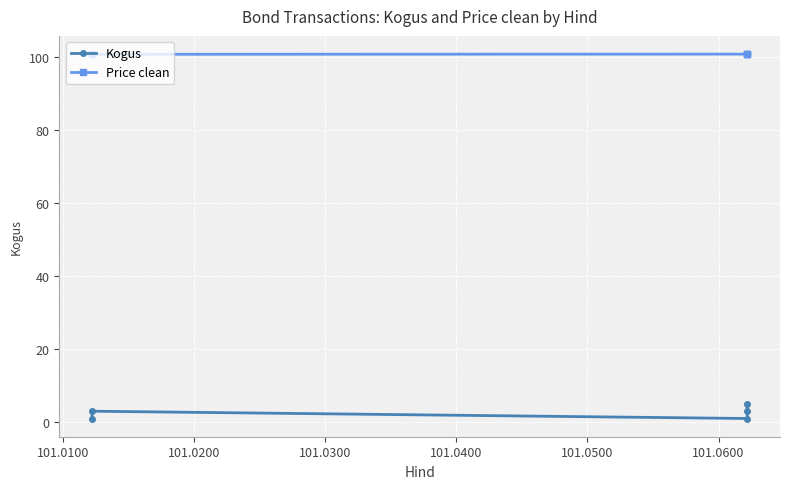

Rank the series by their maximum value, from lowest to highest.

Kogus, Price clean